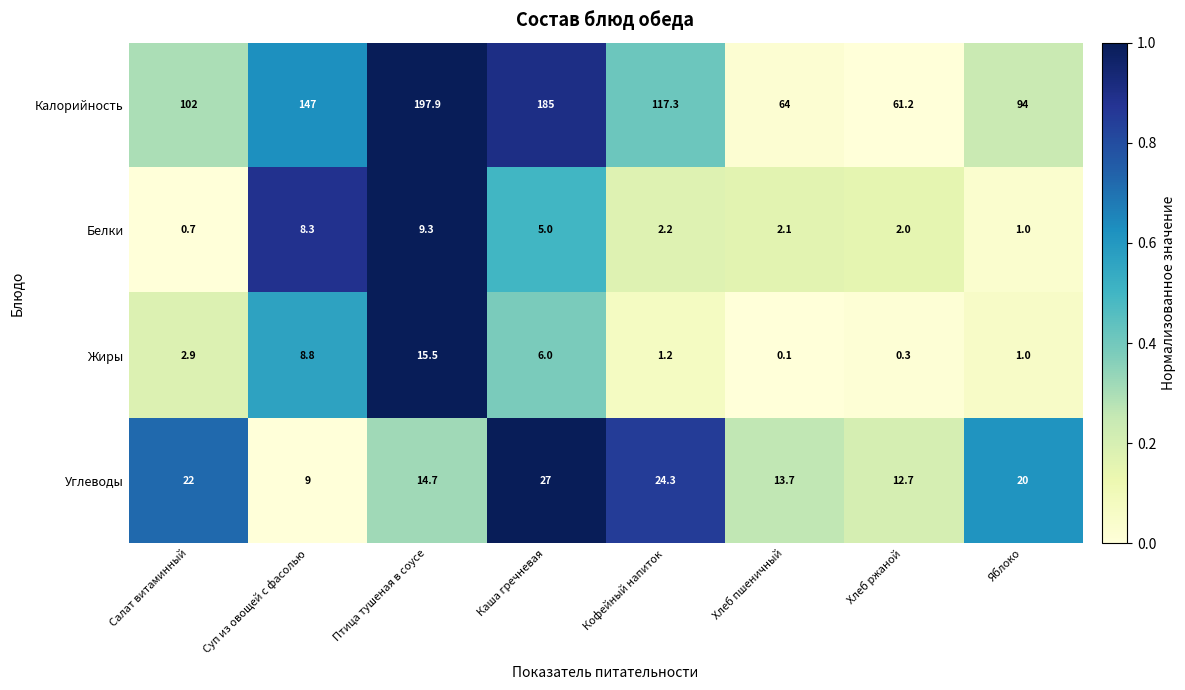

Count the number of categories in the chart.

8